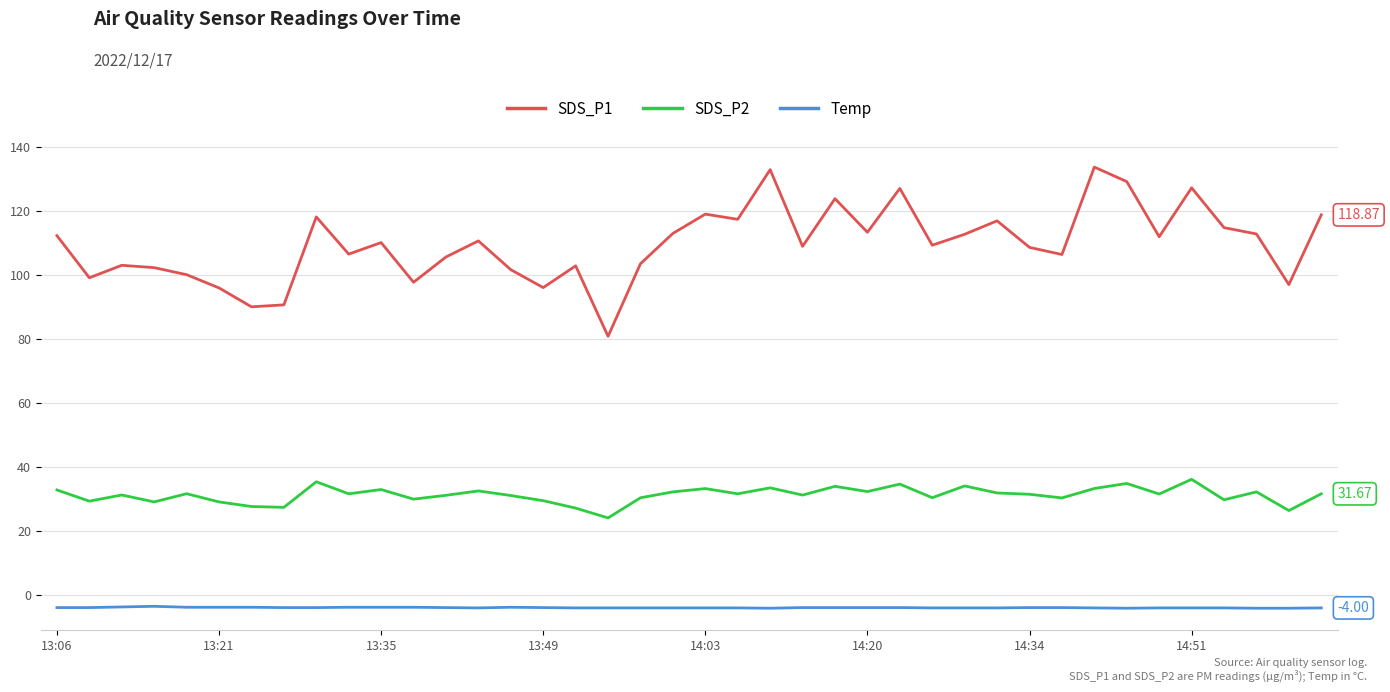

Which series has the largest total across all categories?

SDS_P1